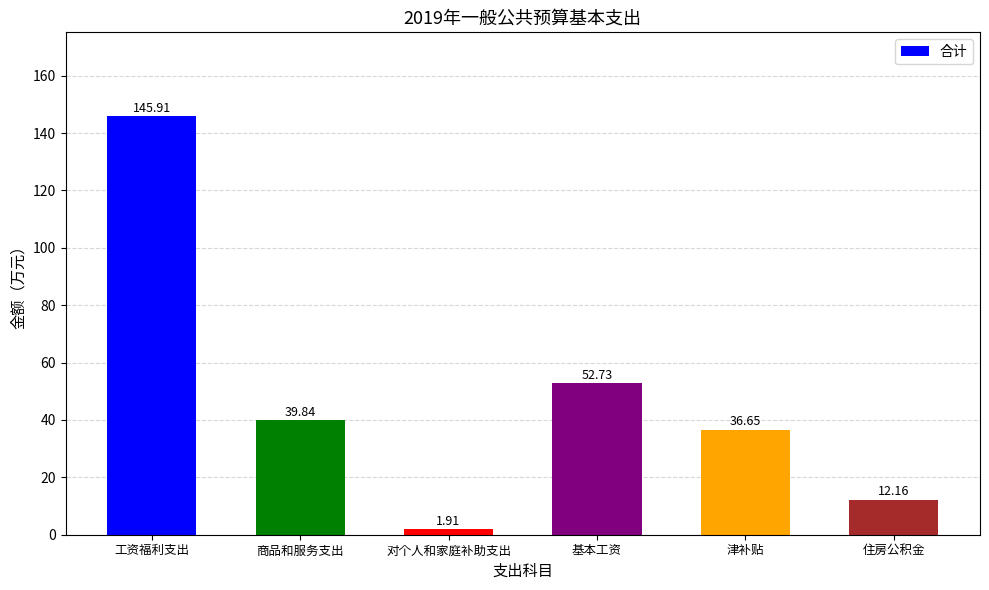

What is the average value?

48.2